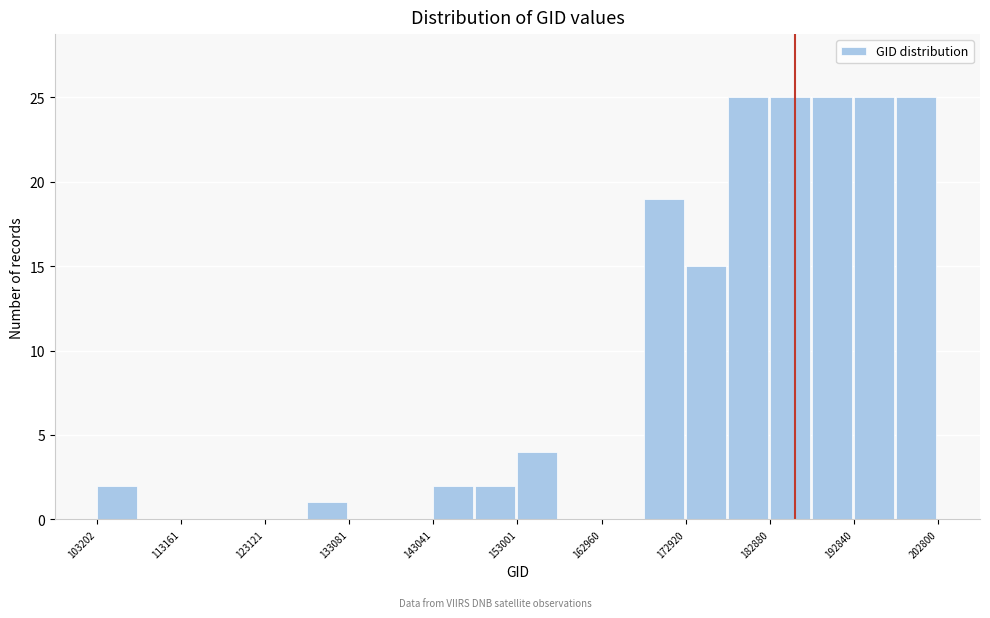

Reading left to right, list every bar in this chart as the range it spans on the x-axis followed by its height. Neither the bar edges nor the heights are printed on the chart, so give them approximately, as read against the axes.

103000 to 108000: 2
108000 to 113000: 0
113000 to 118000: 0
118000 to 123000: 0
123000 to 128000: 0
128000 to 133000: 1
133000 to 138000: 0
138000 to 143000: 0
143000 to 148000: 2
148000 to 153000: 2
153000 to 158000: 4
158000 to 163000: 0
163000 to 168000: 0
168000 to 173000: 19
173000 to 178000: 15
178000 to 183000: 25
183000 to 188000: 25
188000 to 193000: 25
193000 to 198000: 25
198000 to 203000: 25